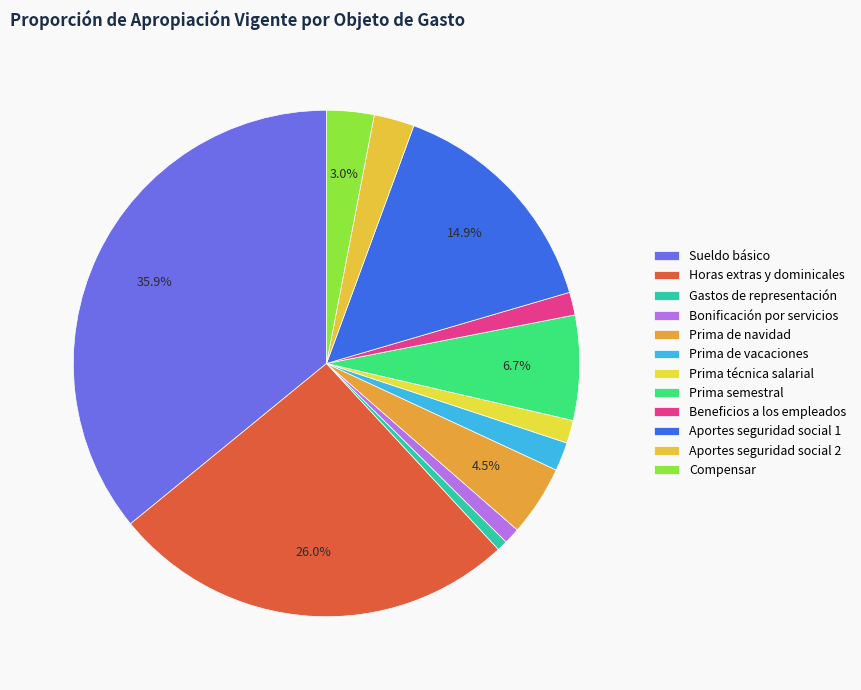

What is the ratio of the value at Aportes seguridad social 2 to the value at Prima de navidad?

0.6